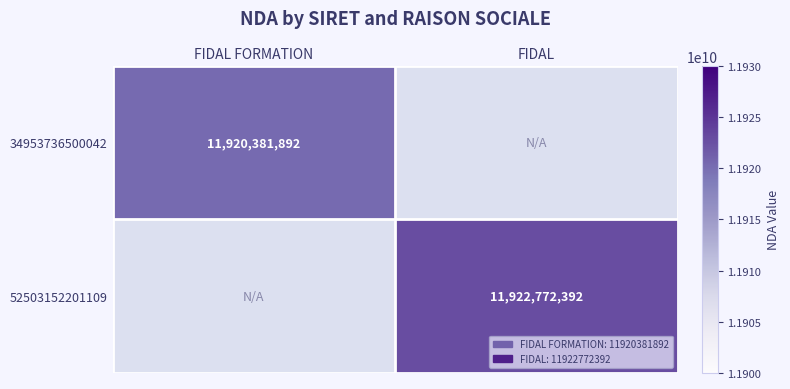

Which category has the highest value across all series?

FIDAL